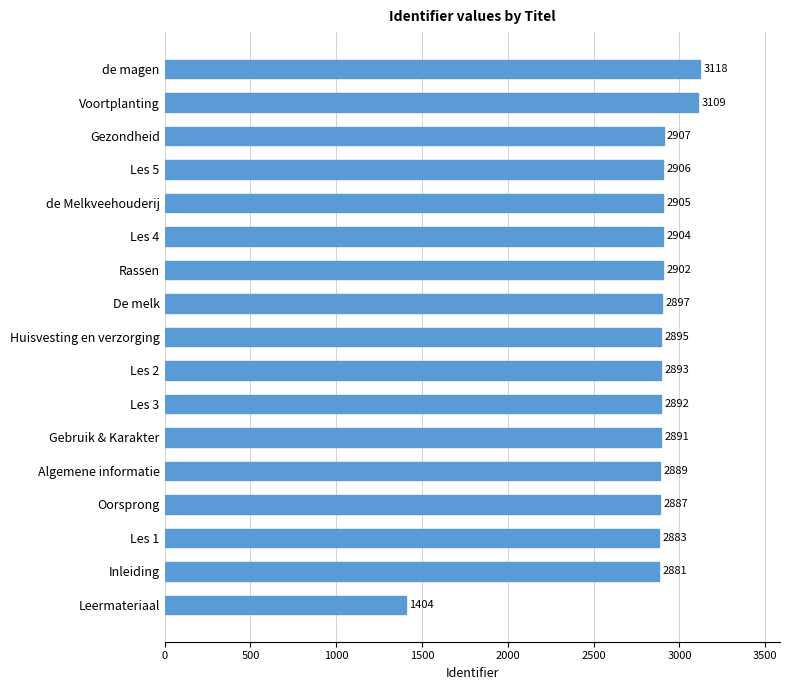

Does the chart contain stacked bars?

No